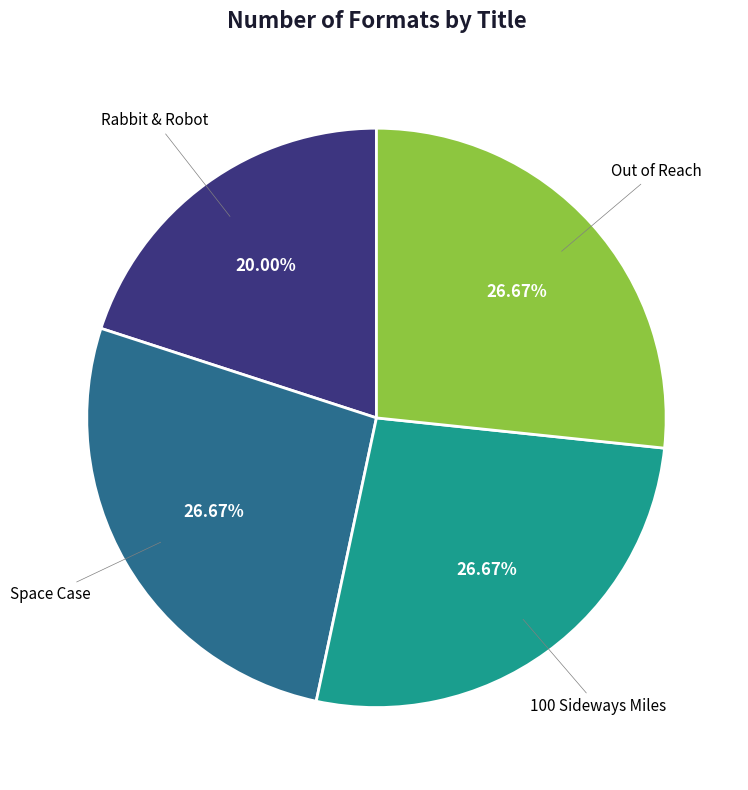

To the nearest percent, what is the difference between the largest and smallest slice percentages?

7%